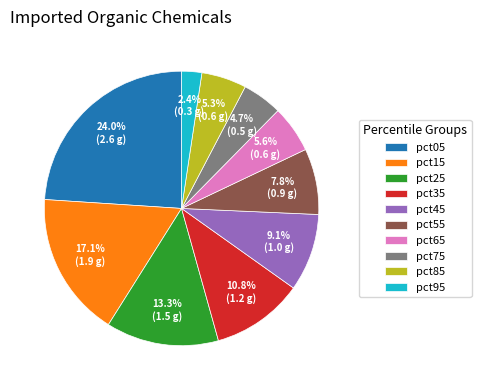

How many segments does this pie chart have?

10